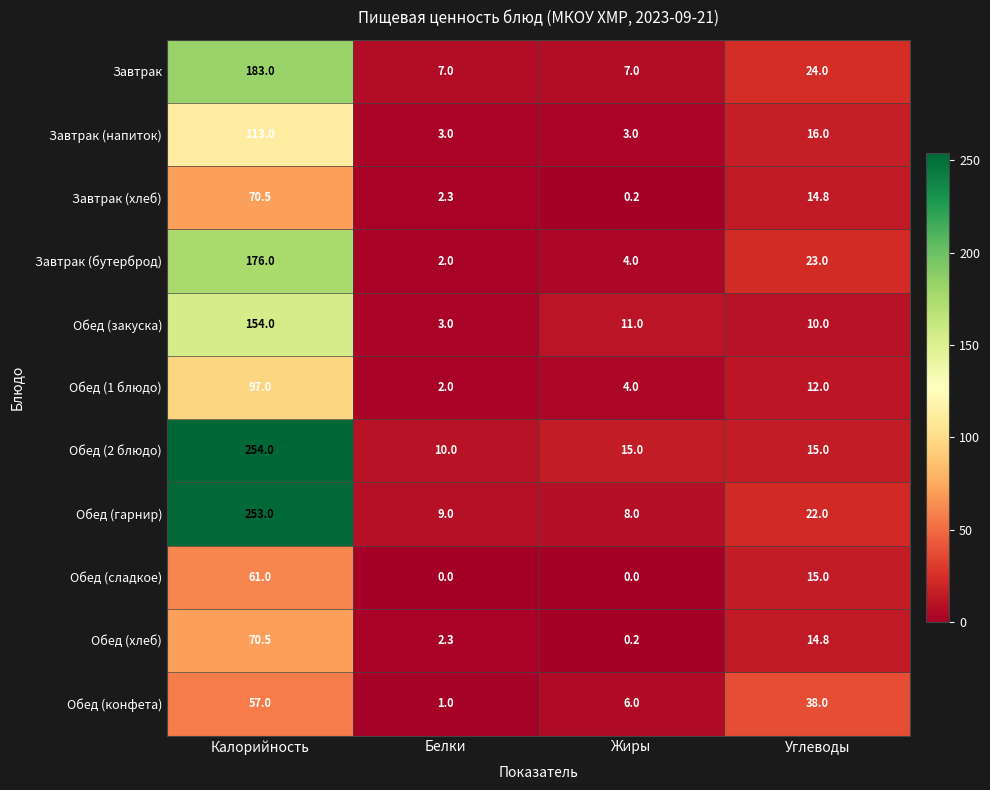

At how many categories does at least one series exceed 36?

2